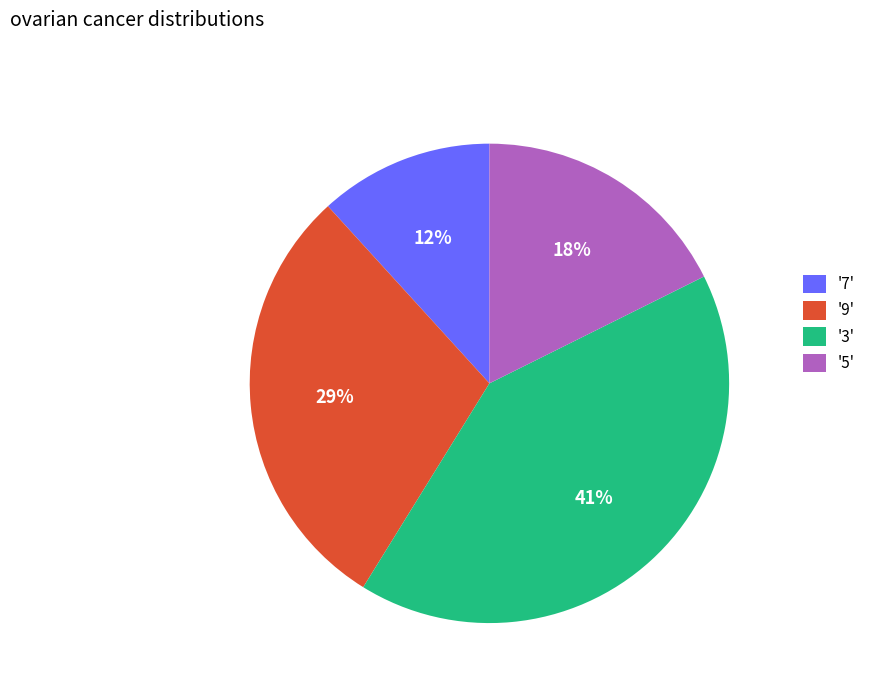

Does any single category account for the majority?

No